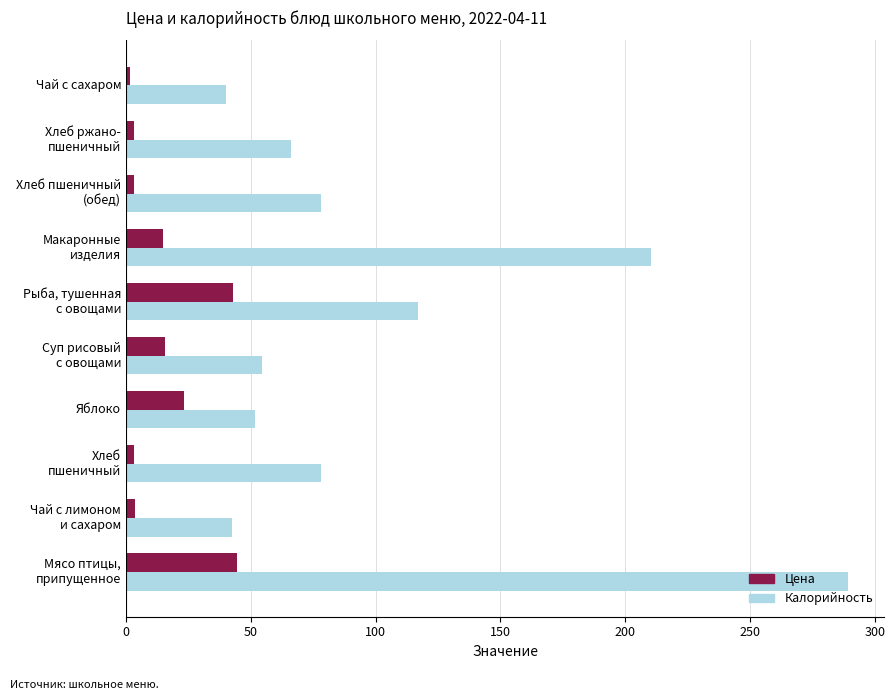

What is the highest value of the Калорийность series?

289.4